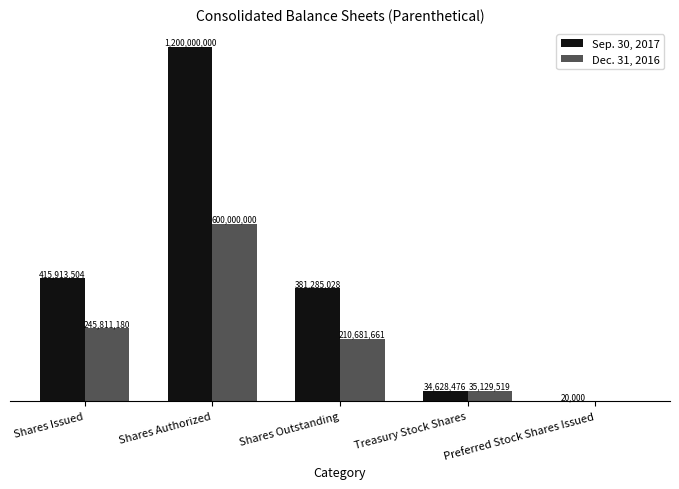

At which label does Dec. 31, 2016 reach its minimum?

Preferred Stock Shares Issued